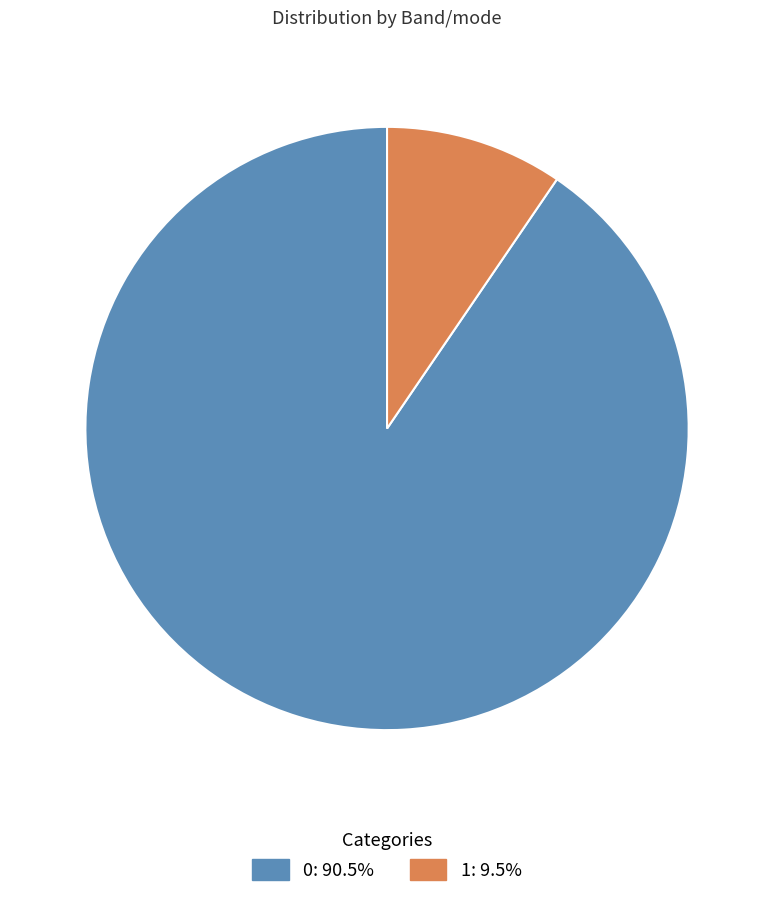

Does any single category account for the majority?

Yes